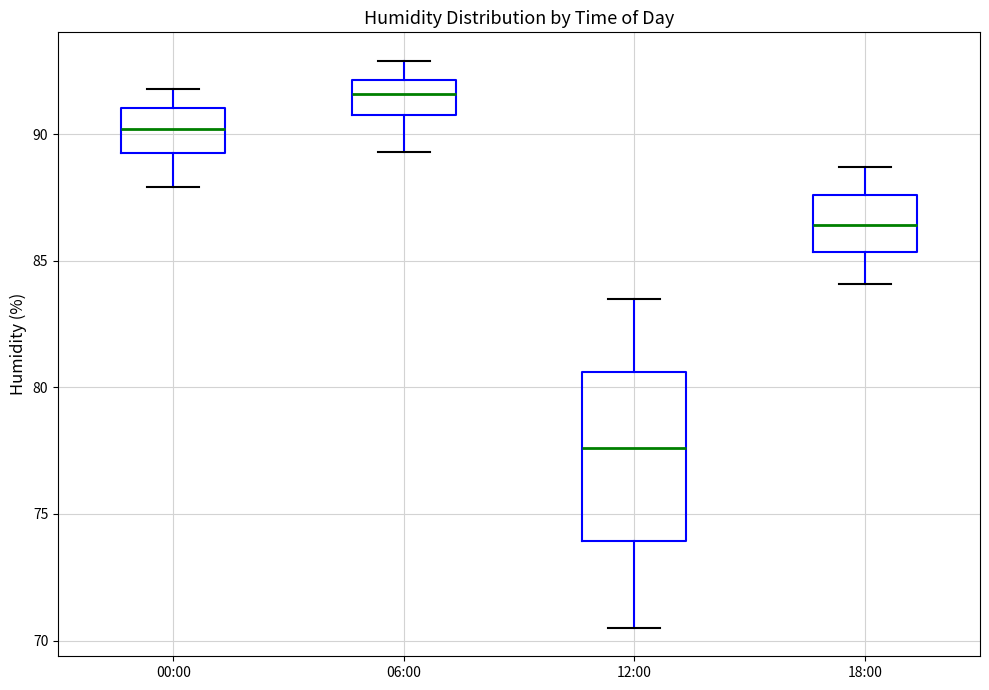

Reading left to right, transcribe this box plot: for each box, give where its median line is, the range the box spans, and where its two whiskers end, as read against the y-axis. The values are not printed on the chart, so give them approximately, as read against the axis.

00:00: median 90.0, box 89.5 to 91.0, whiskers 88.0 to 92.0
06:00: median 91.5, box 91.0 to 92.0, whiskers 89.5 to 93.0
12:00: median 77.5, box 74.0 to 80.5, whiskers 70.5 to 83.5
18:00: median 86.5, box 85.5 to 87.5, whiskers 84.0 to 88.5